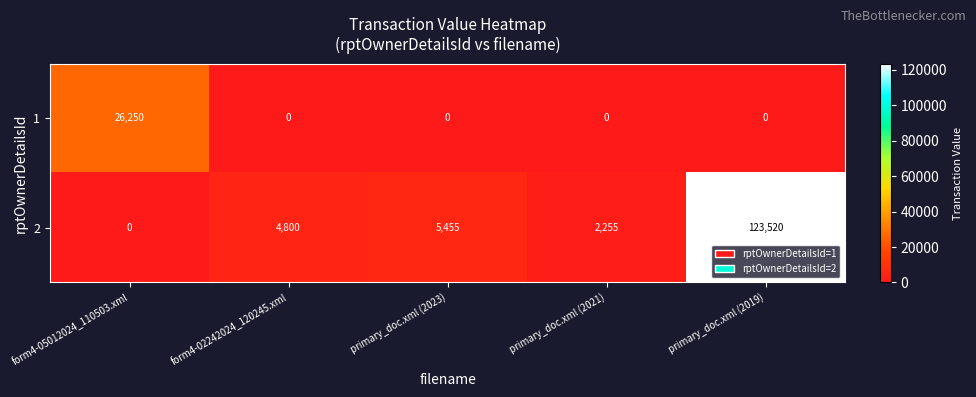

At which category is the sum across all series the highest?

primary_doc.xml (2019)